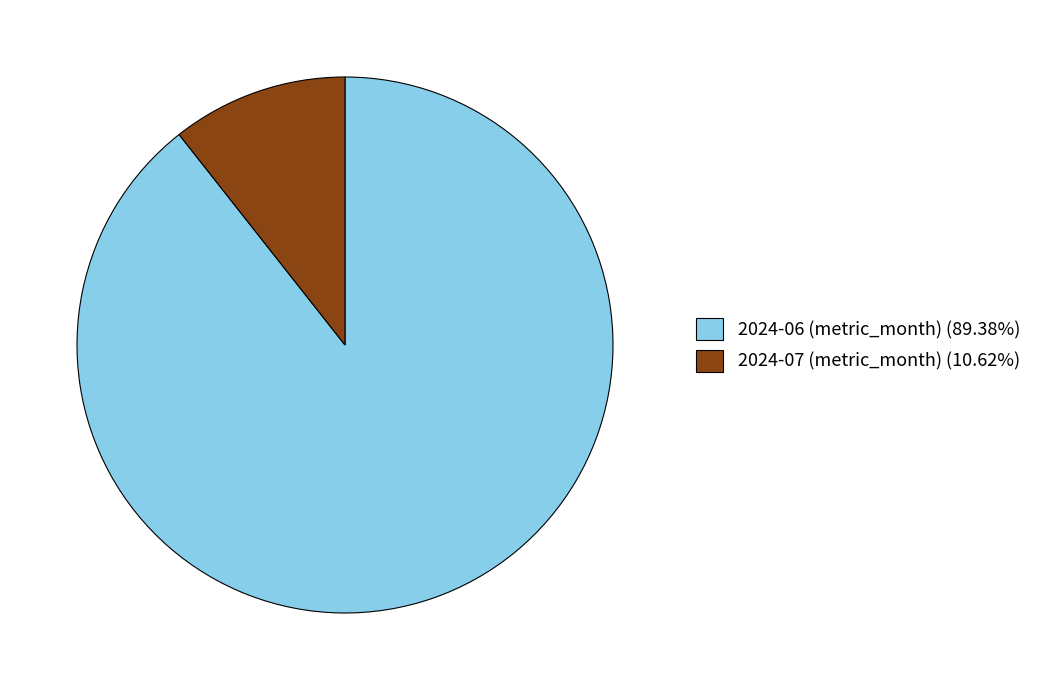

How many segments does this pie chart have?

2